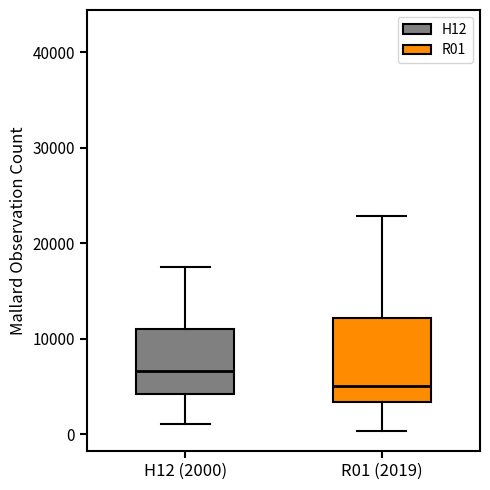

Comparing the boxes themselves (not the whiskers), which one is the tallest?

R01 (2019)